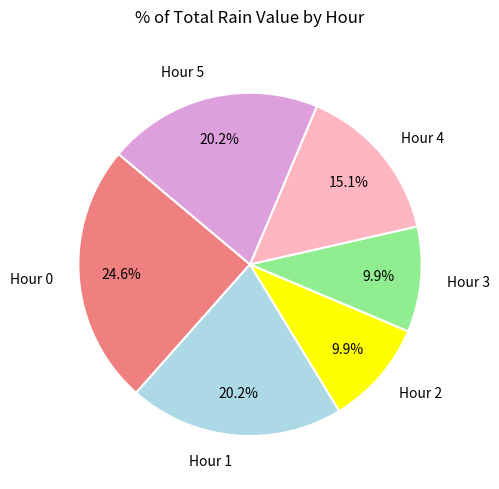

To the nearest percent, what portion does Hour 2 represent?

10%